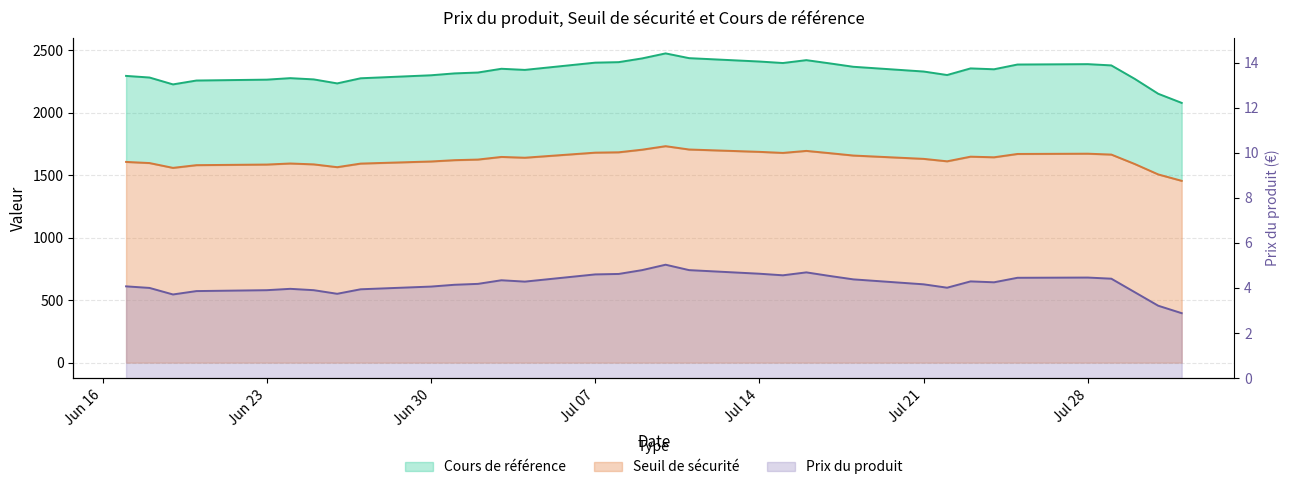

The Cours de référence series shows 2367.0 at 2025-07-18. True or false?

True